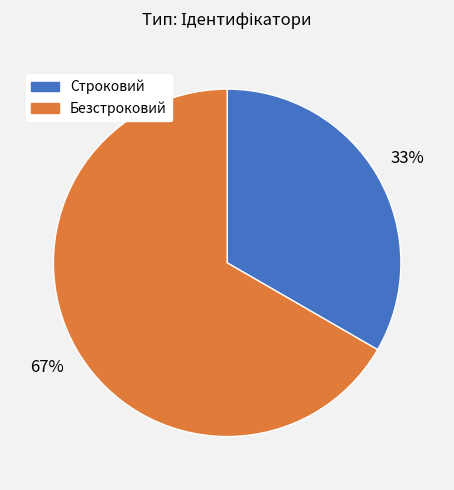

To the nearest percent, what portion does Безстроковий represent?

67%